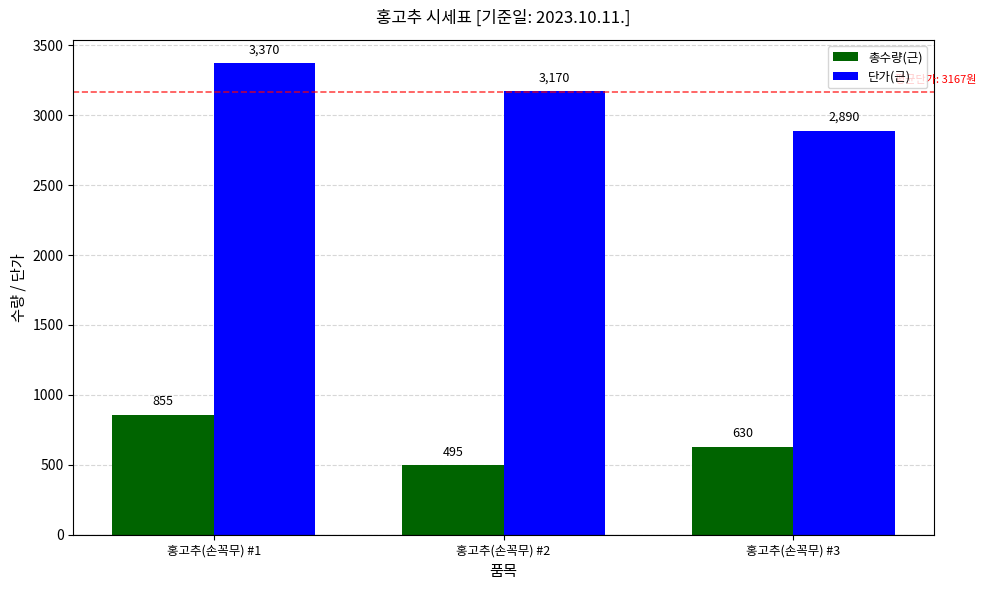

What is the sum of all 단가(근) values?

9430